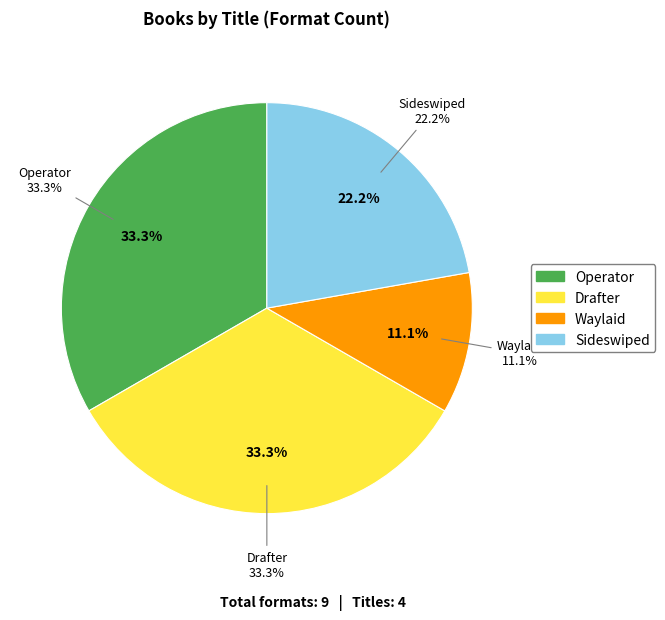

What is the ratio of the value at Sideswiped to the value at Drafter?

0.7